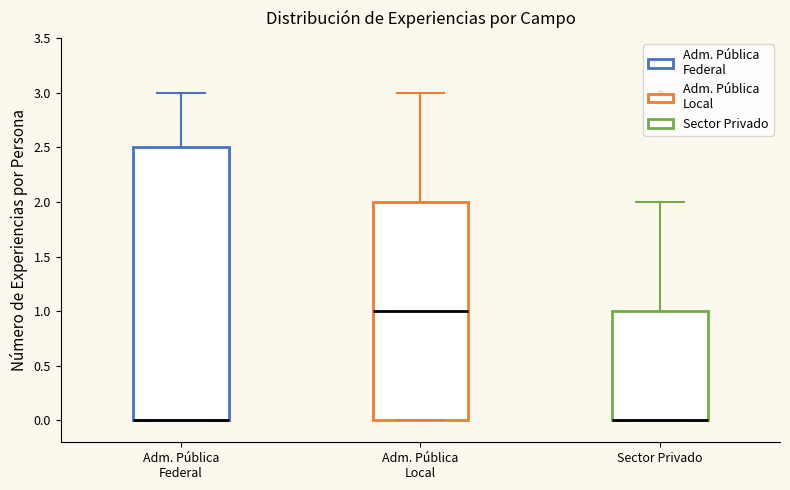

Reading left to right, transcribe this box plot: for each box, give where its median line is, the range the box spans, and where its two whiskers end, as read against the y-axis. The values are not printed on the chart, so give them approximately, as read against the axis.

Adm. Pública Federal: median 0.0 (drawn on the box's lower edge), box 0.0 to 2.5, whiskers 0.0 to 3.0
Adm. Pública Local: median 1.0, box 0.0 to 2.0, whiskers 0.0 to 3.0
Sector Privado: median 0.0 (drawn on the box's lower edge), box 0.0 to 1.0, whiskers 0.0 to 2.0